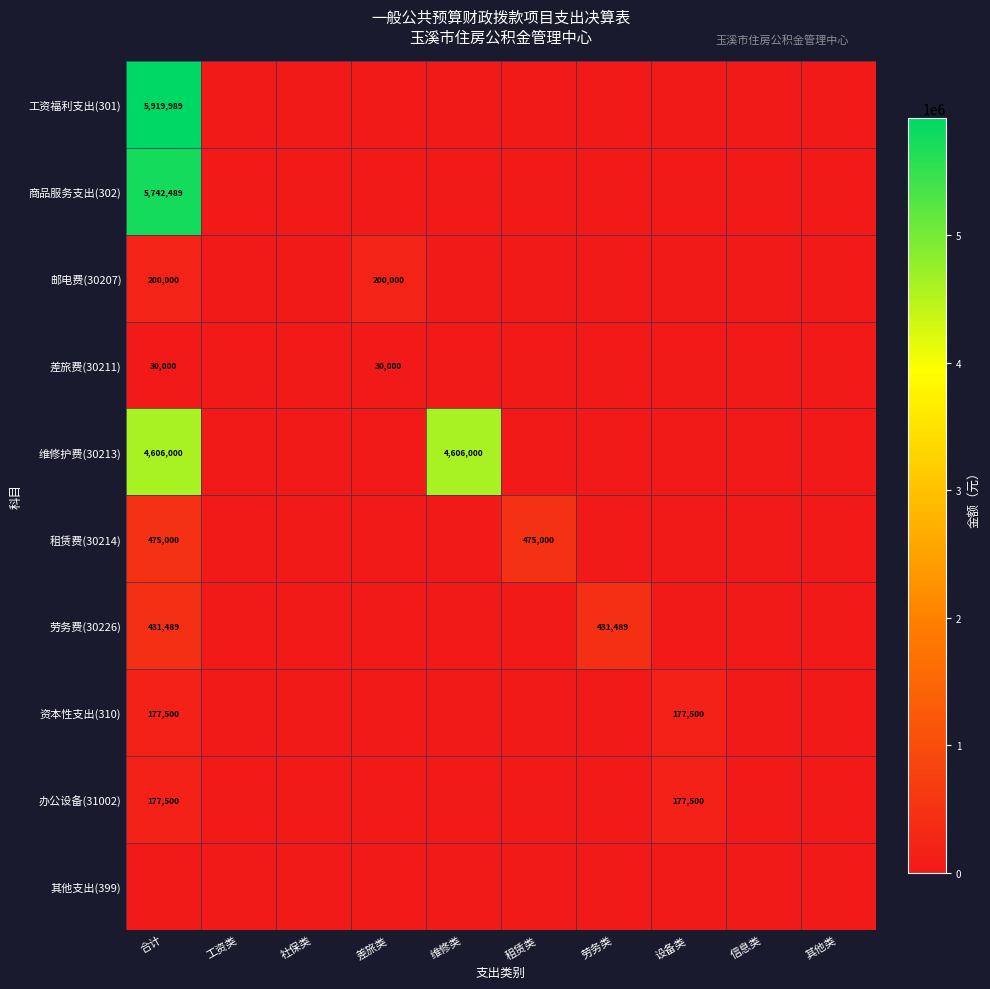

Is it true that 邮电费(30207) equals 59500 at 合计?

False